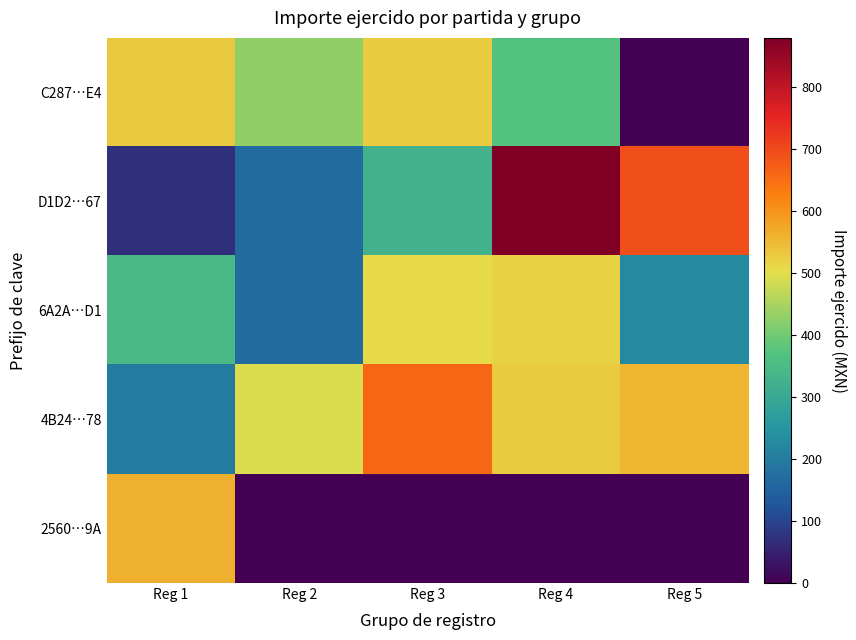

At Reg 1, list the series in order from largest to smallest.

2560…9A, C287…E4, 6A2A…D1, 4B24…78, D1D2…67